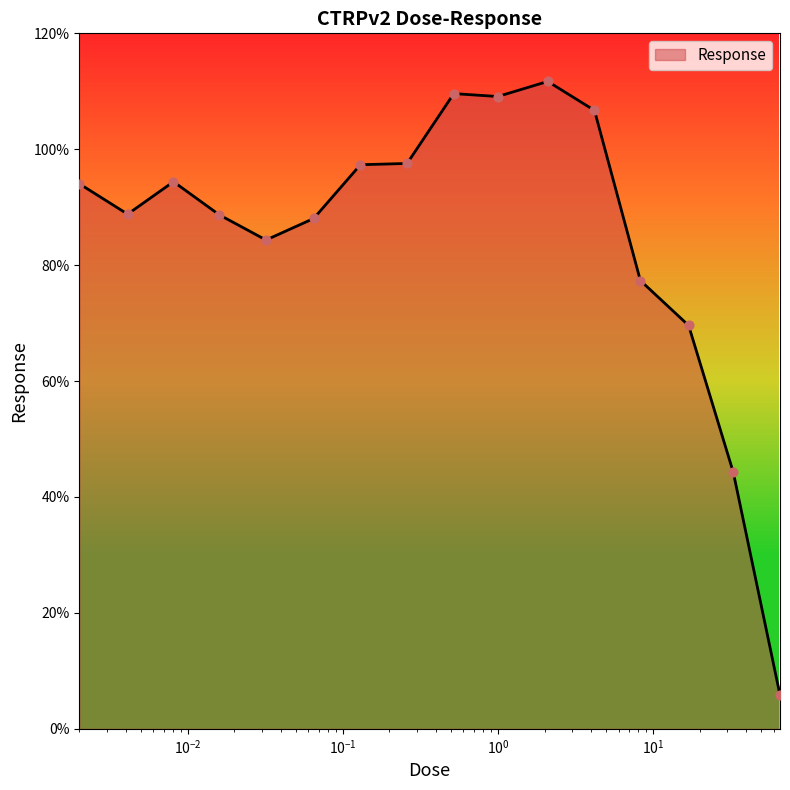

What is the difference between the maximum and minimum values?

105.9